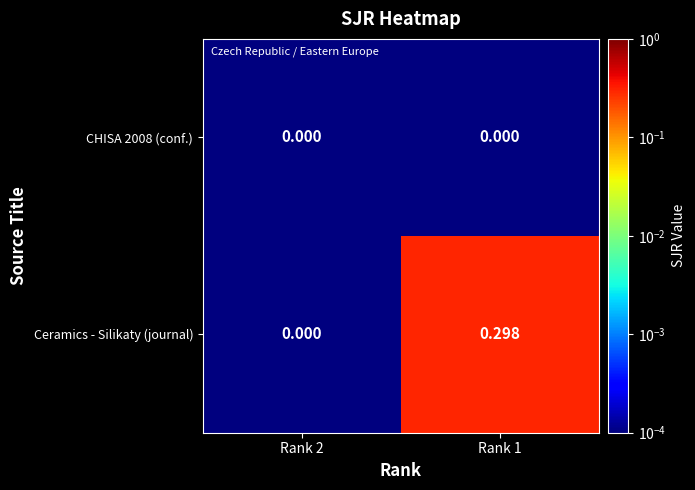

How many data points does each series have?

2